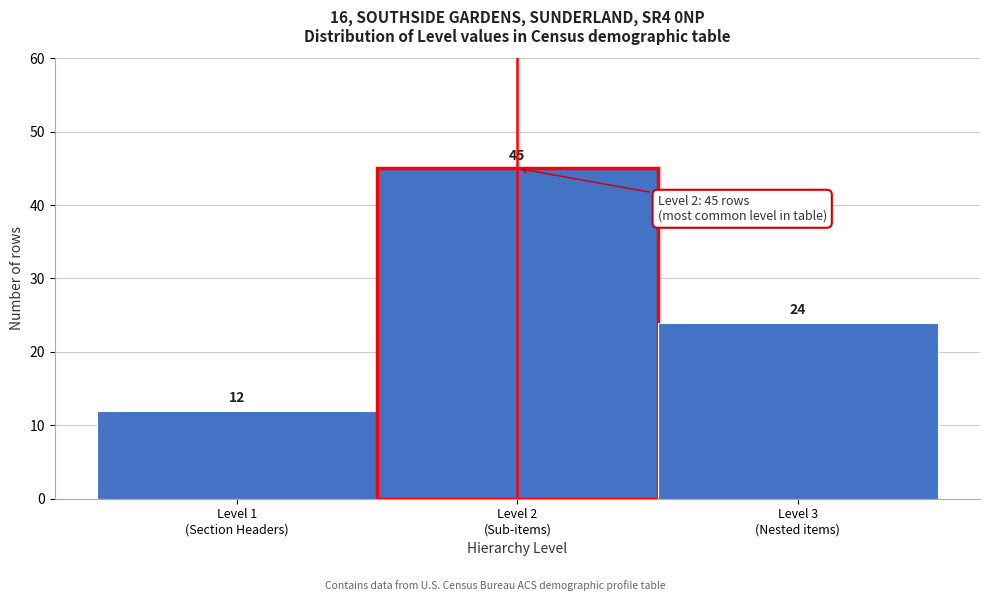

Reading left to right, transcribe all the data shown in this chart.

12	45	24